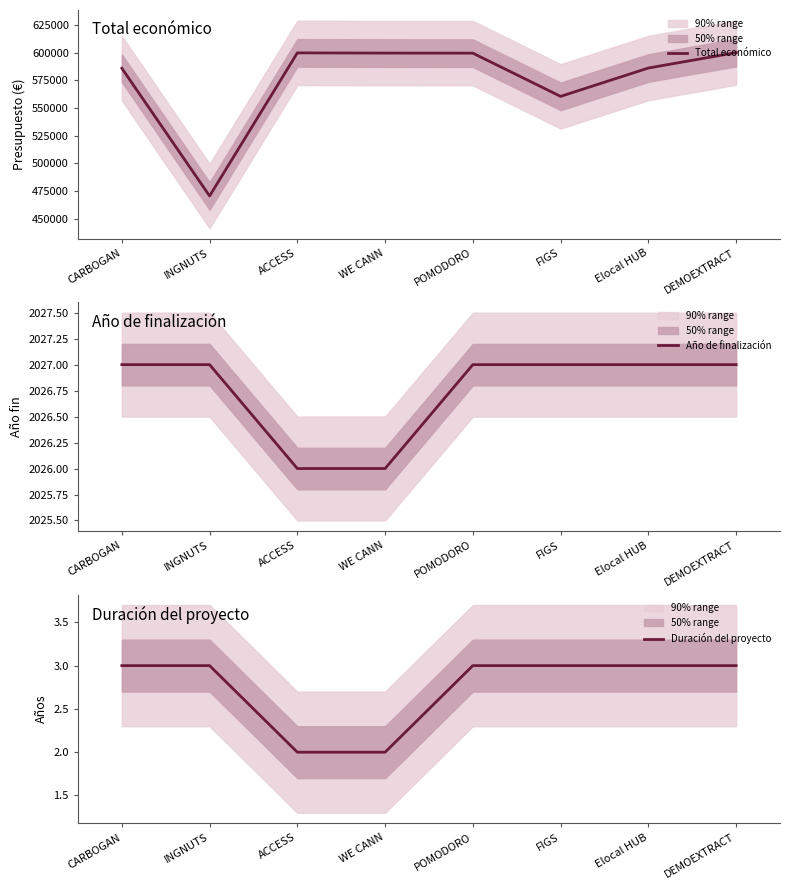

True or false: Duración del proyecto and Año de finalización intersect in this chart.

False